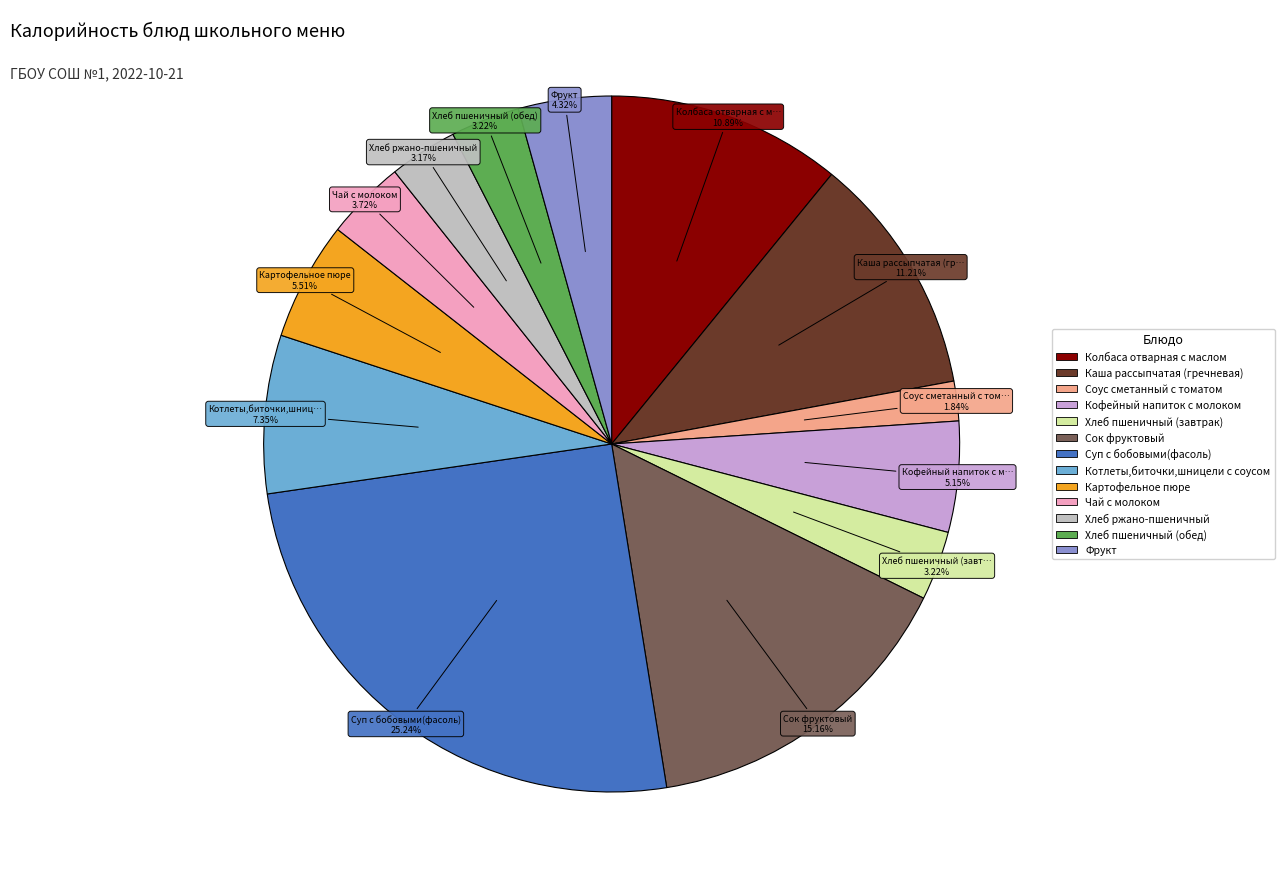

Is the sum of Чай с молоком and Соус сметанный с томатом greater than half?

No